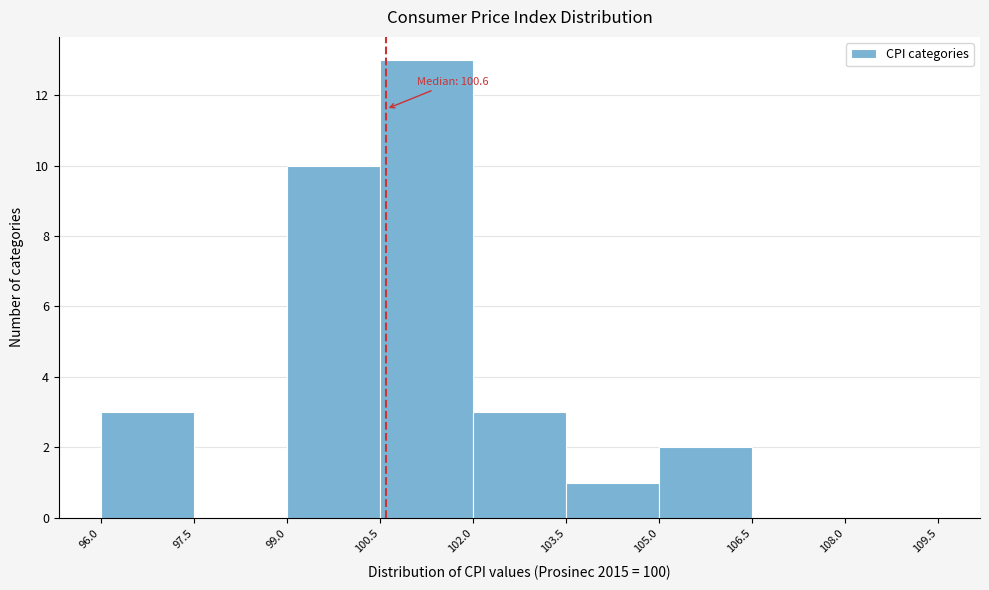

Which range on the x-axis has the tallest bar?

100.5 to 102.0